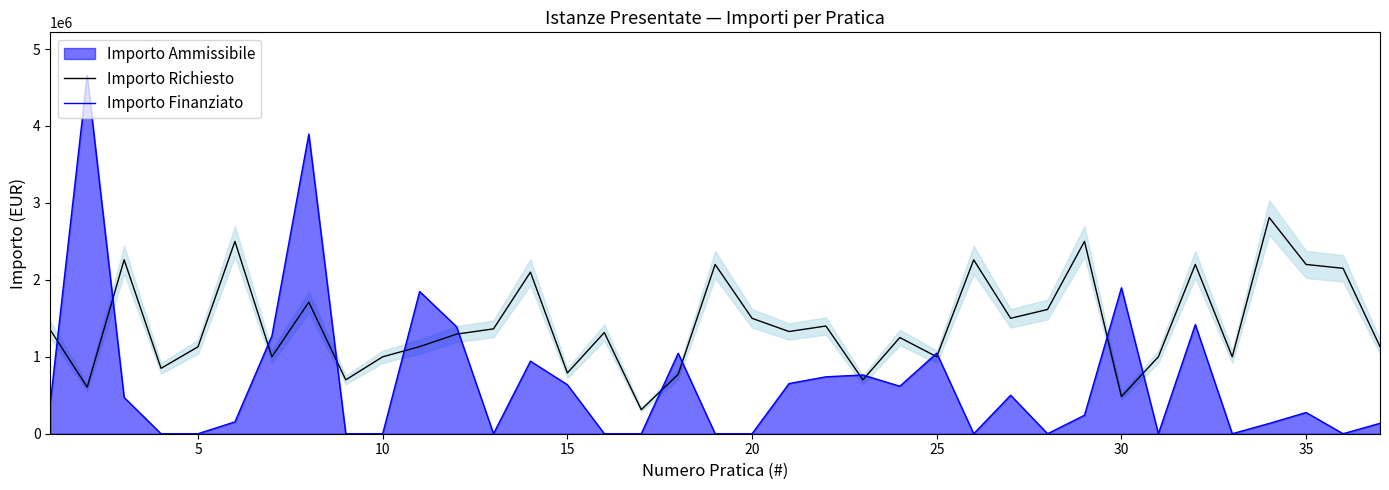

Which series has the largest range (max minus min)?

Importo Finanziato